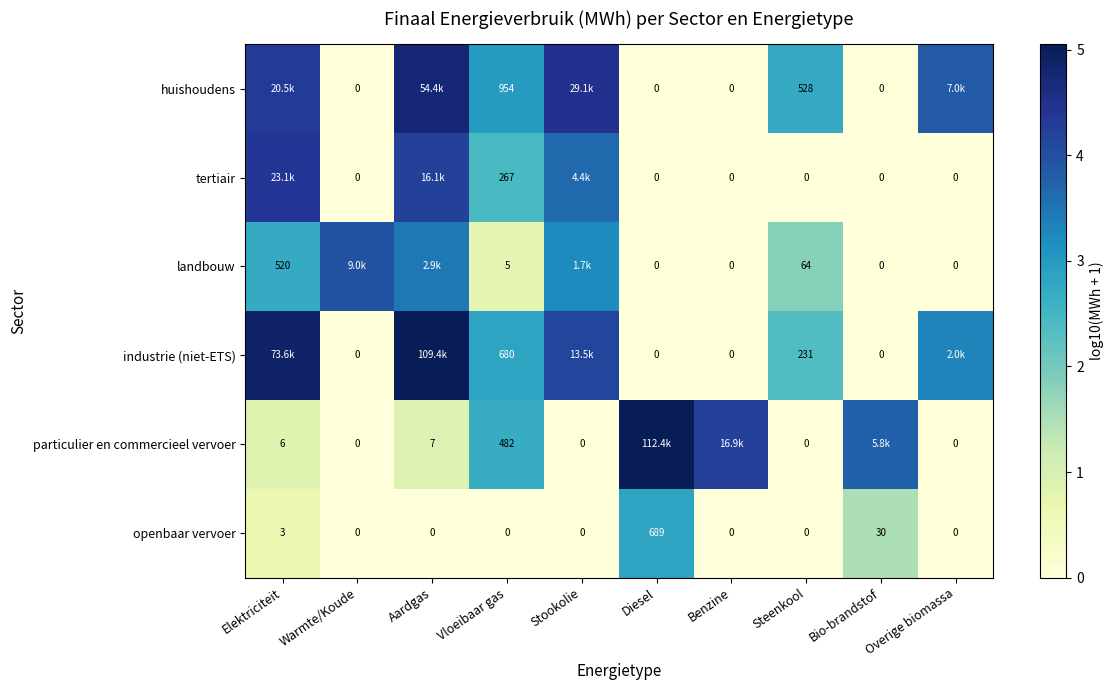

What is the difference between the second highest and minimum values in the particulier en commercieel vervoer series?

4.2